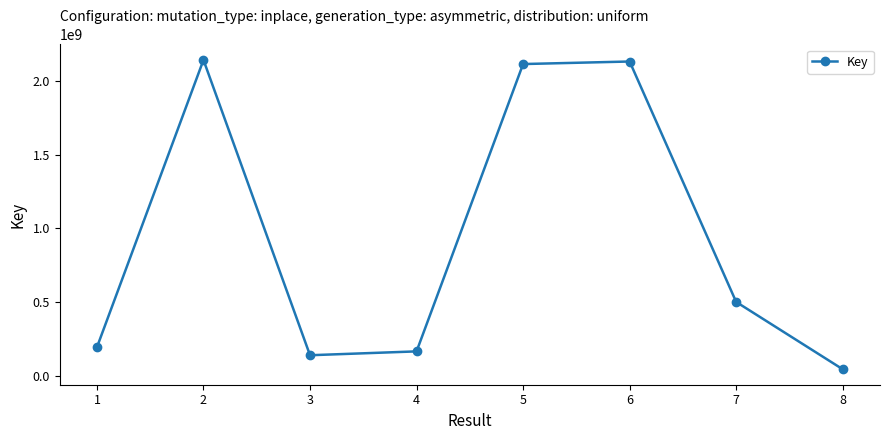

Where is the data nearest to the value 1093125506?

7